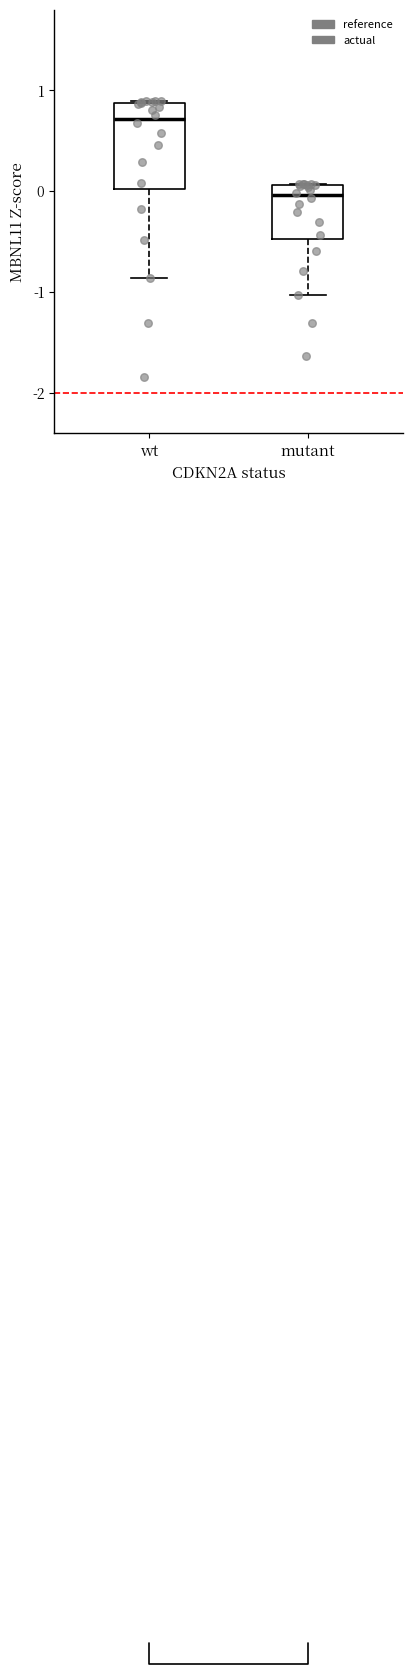

Where is the upper edge of the box for mutant on the y-axis? The values are not printed on the chart, so give them approximately, as read against the axis.

0.1